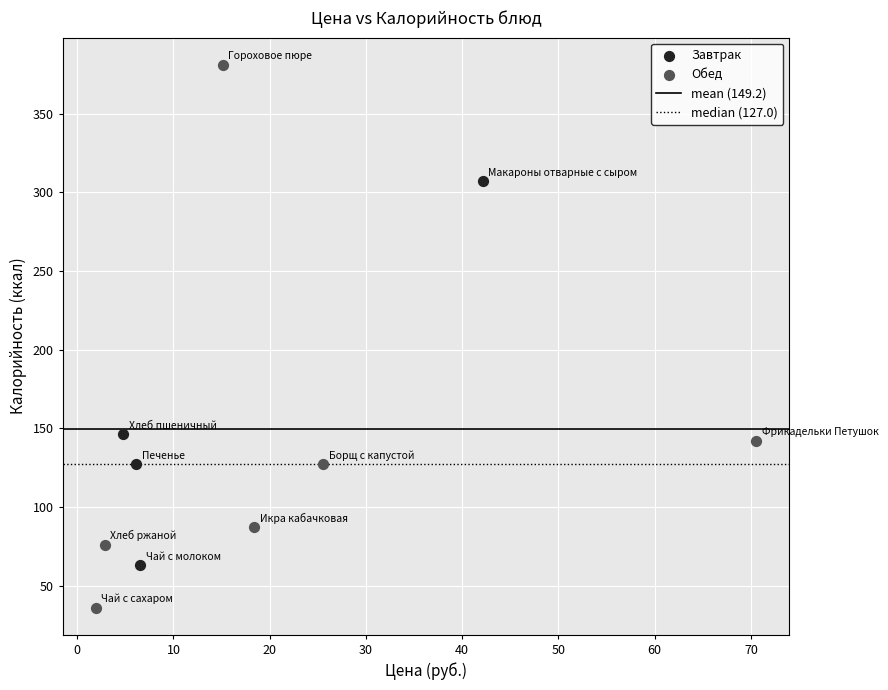

Which series contains the highest Y value?

Обед